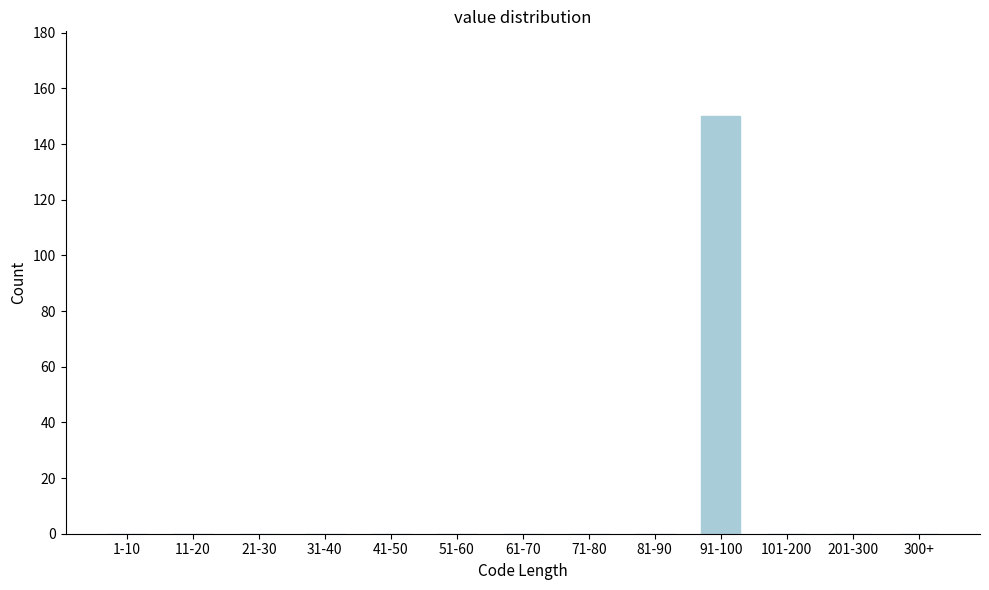

Reading left to right, list all the values displayed in this chart.

1-10=0	11-20=0	21-30=0	31-40=0	41-50=0	51-60=0	61-70=0	71-80=0	81-90=0	91-100=150	101-200=0	201-300=0	300+=0